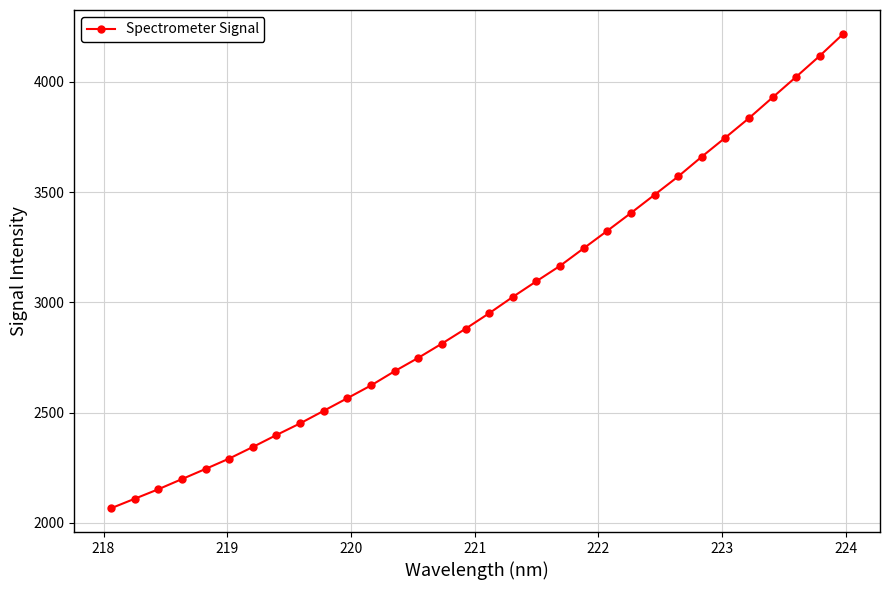

What is the value of the 13th point from the left?

2687.5